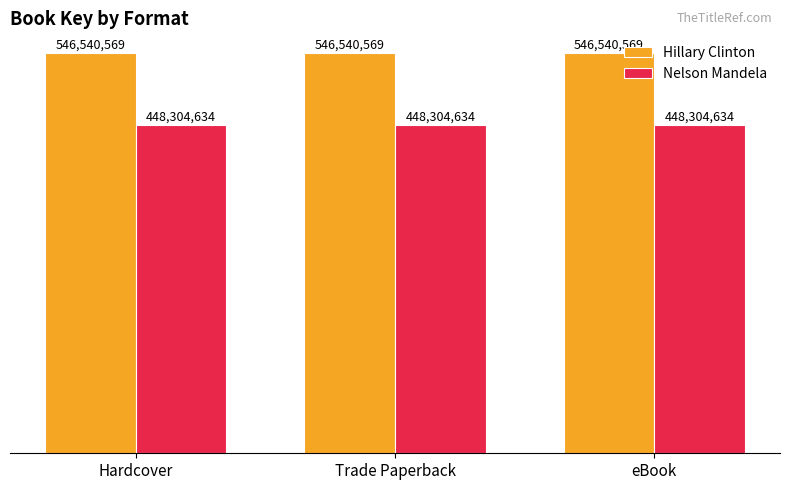

Between eBook and Hardcover, which is larger?

eBook